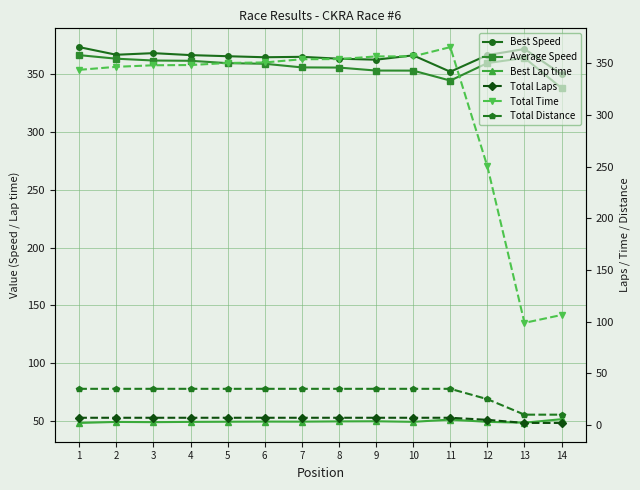

How many categories are shown in the chart?

14